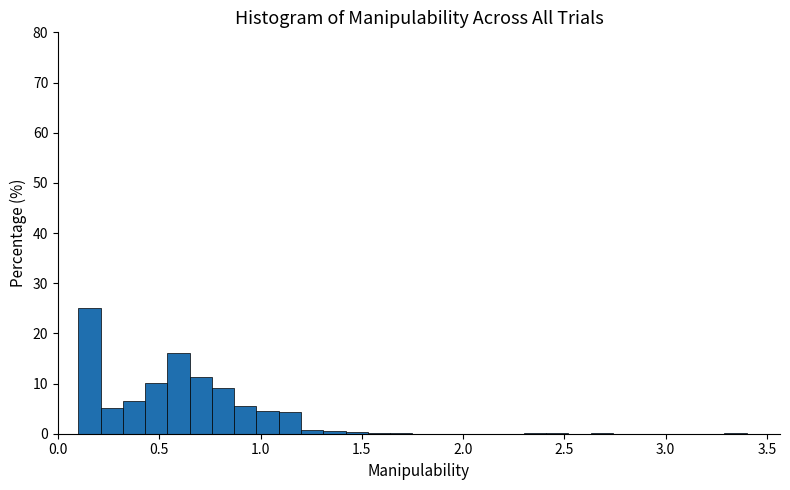

Read against the x-axis, roughly where is the centre of the tallest bar?

0.15